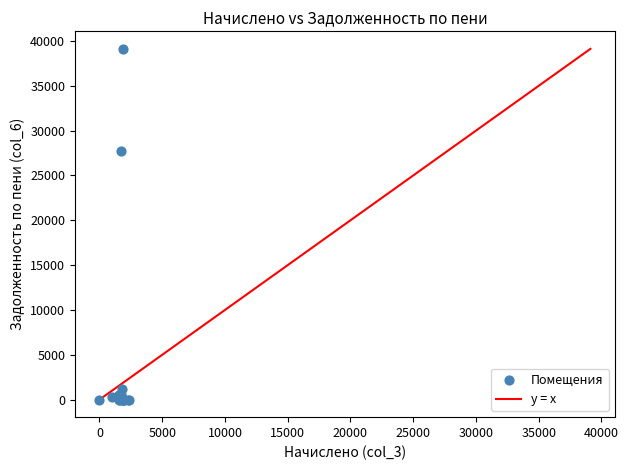

What Y value in the scatter plot is closest to 19562?

27713.5